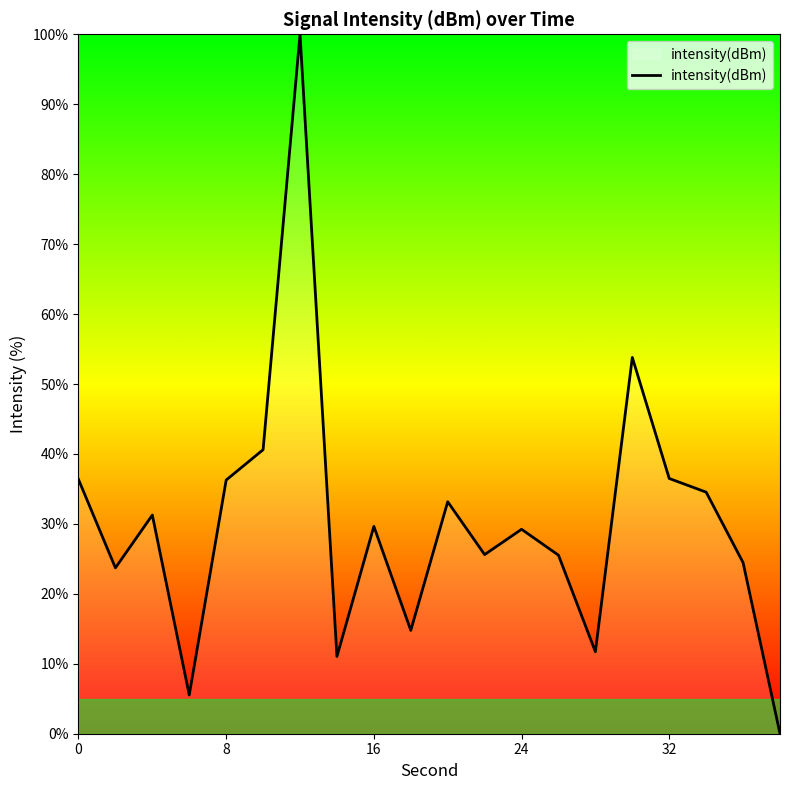

What is the greatest value displayed?

100.0